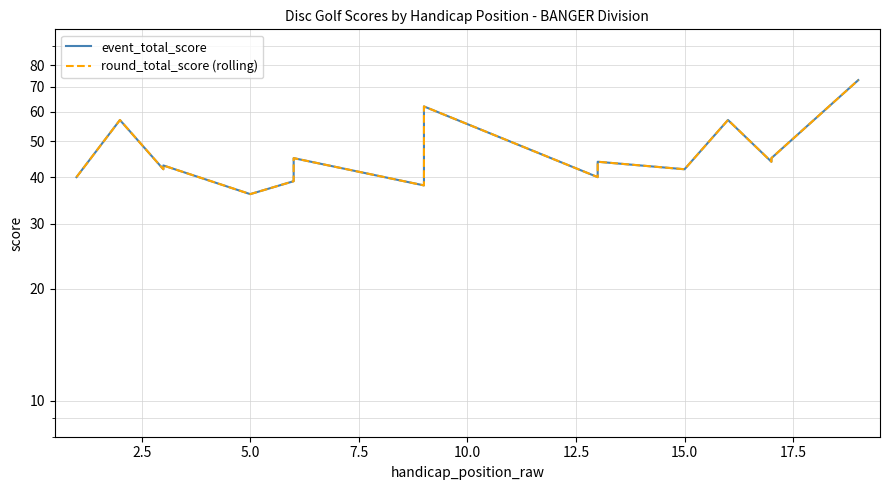

What are all the series names shown in the legend?

event_total_score, round_total_score (rolling)